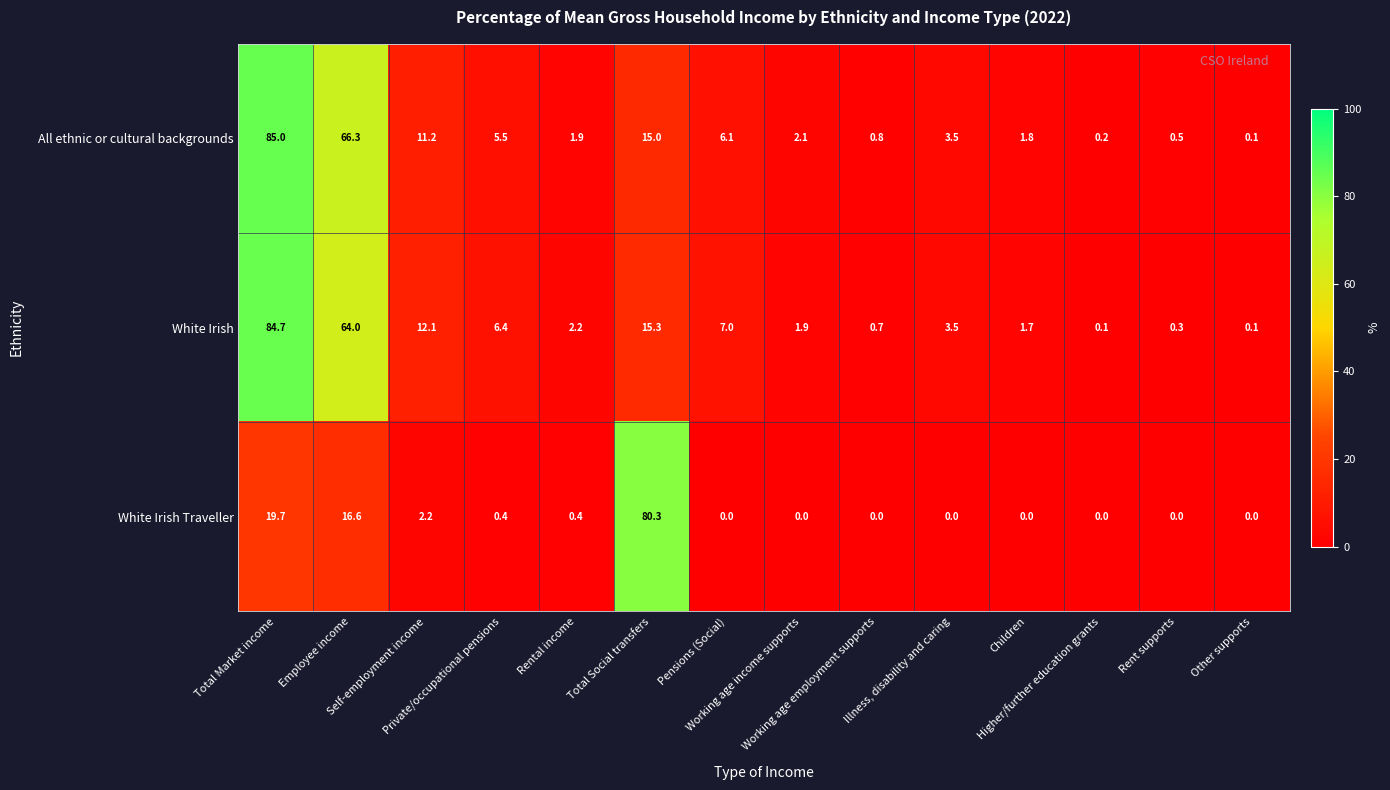

What is the sum of all White Irish Traveller values?

119.6